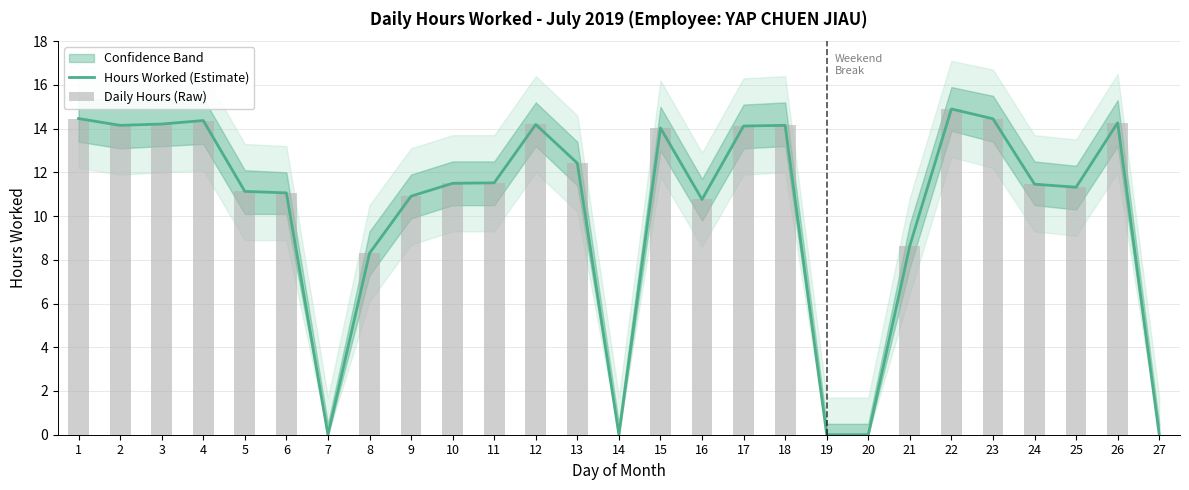

How many data points in Daily Hours (Raw) are less than 11?

9